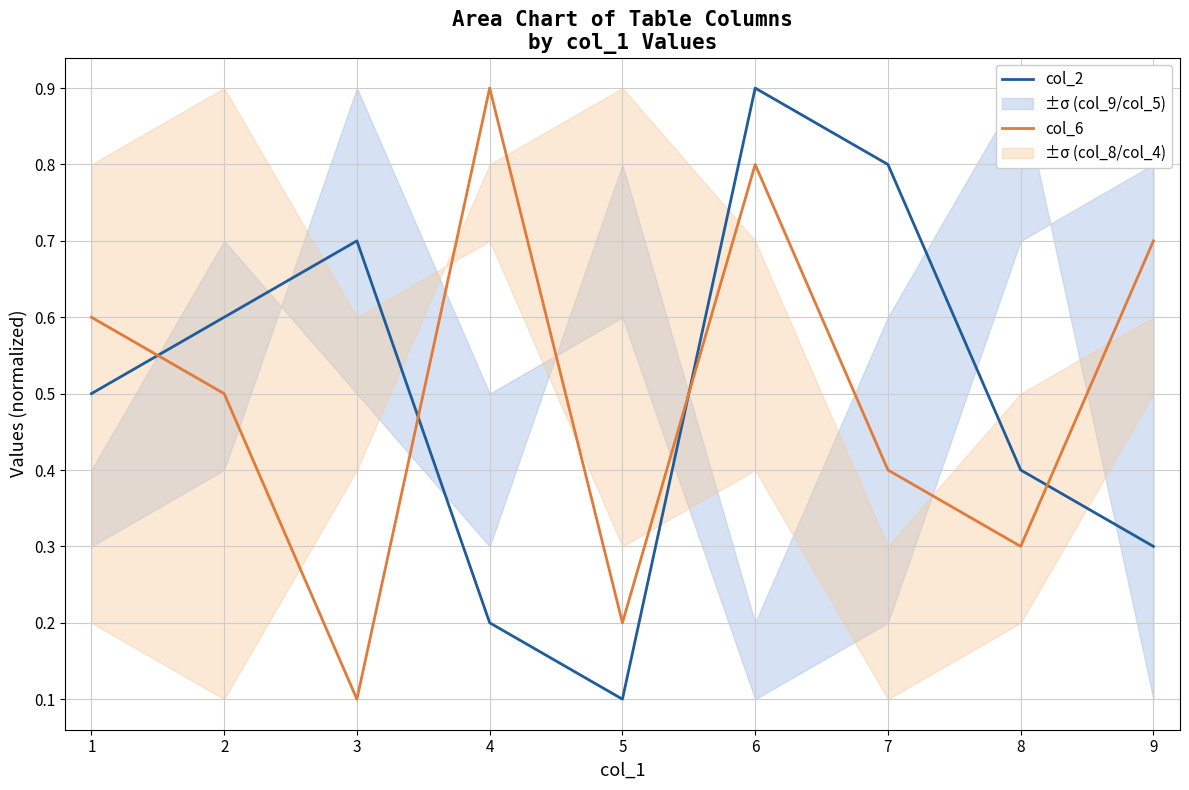

Which series ends up on top after the final intersection of col_2 and col_6?

col_6